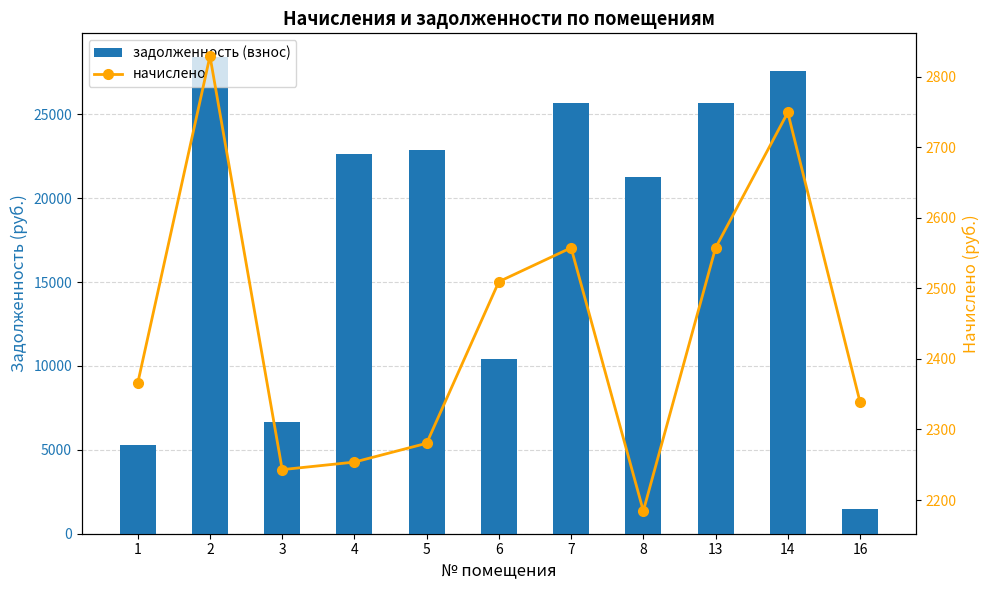

What is the minimum value shown in the chart?

1445.6